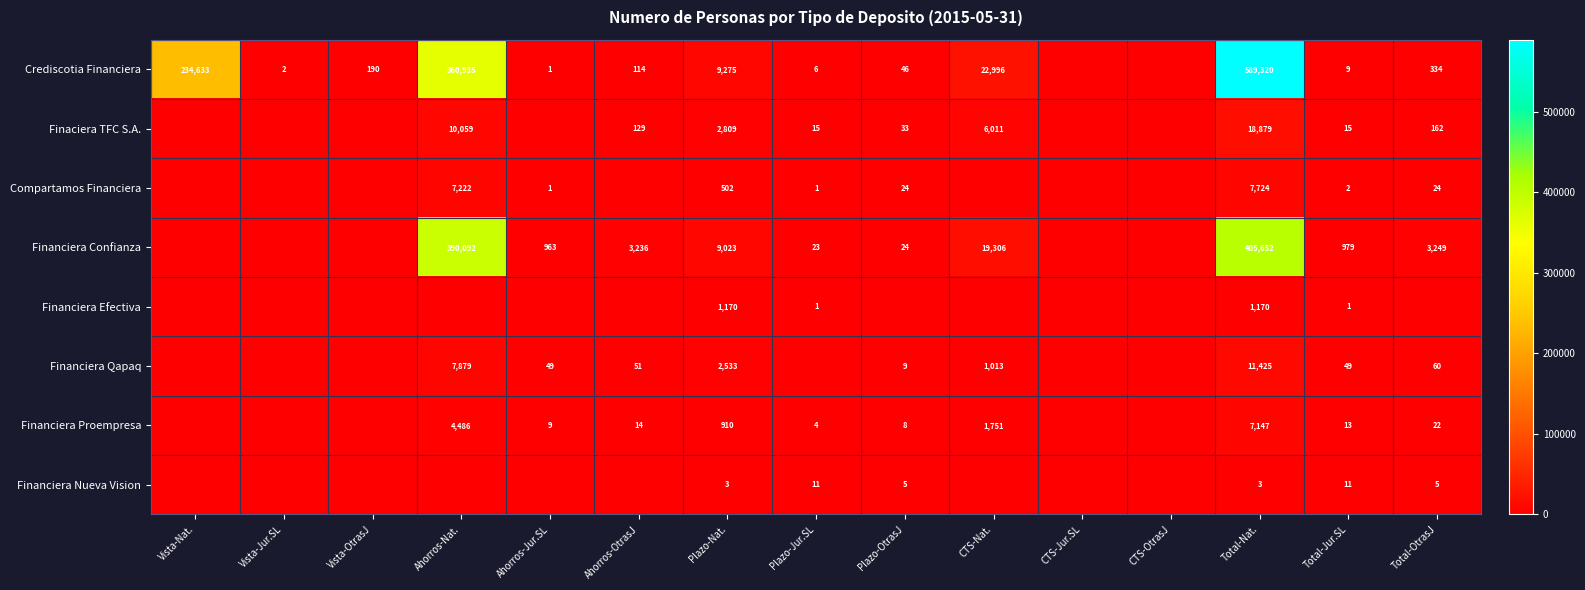

The value of Financiera Proempresa at Plazo-Nat. is 187. True or false?

False